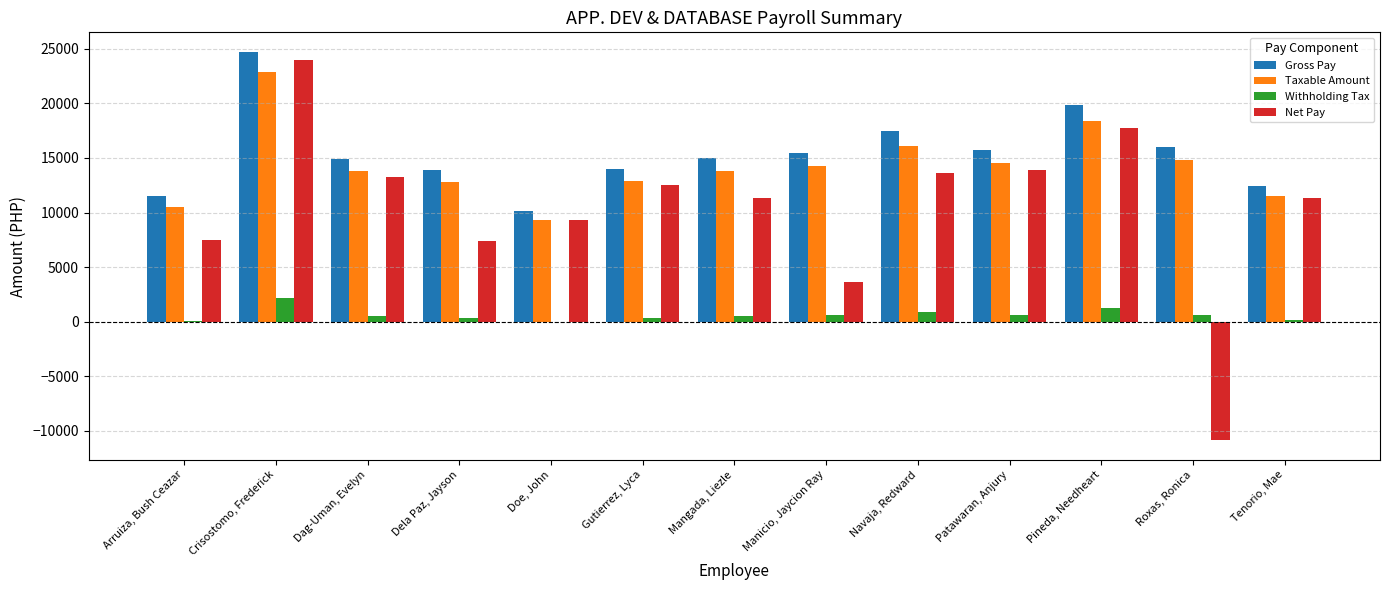

What is the sum of all Taxable Amount values?

185648.3